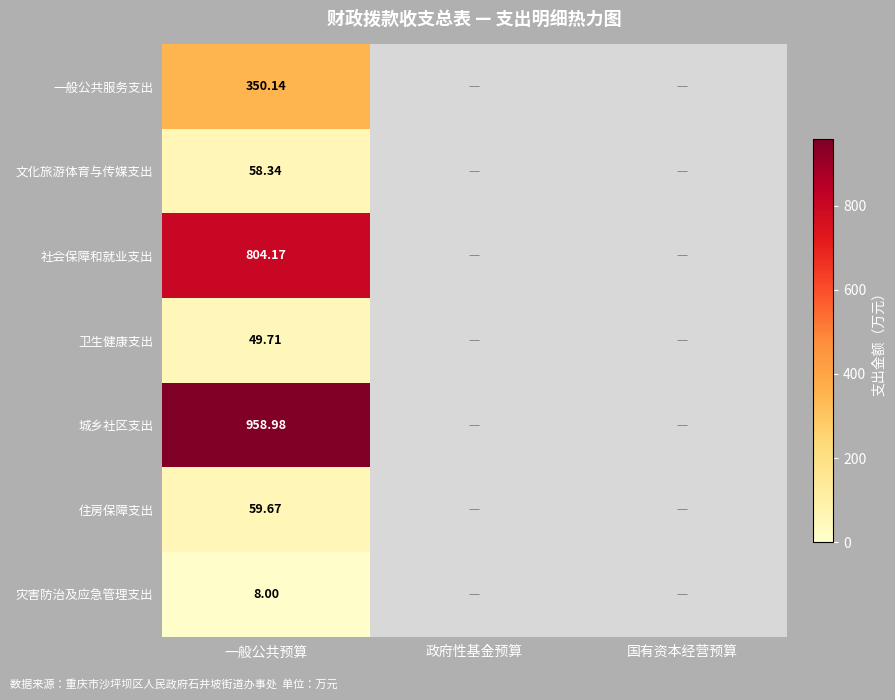

Is the value of 社会保障和就业支出 at 一般公共预算 greater than the value of 城乡社区支出 at 一般公共预算?

No